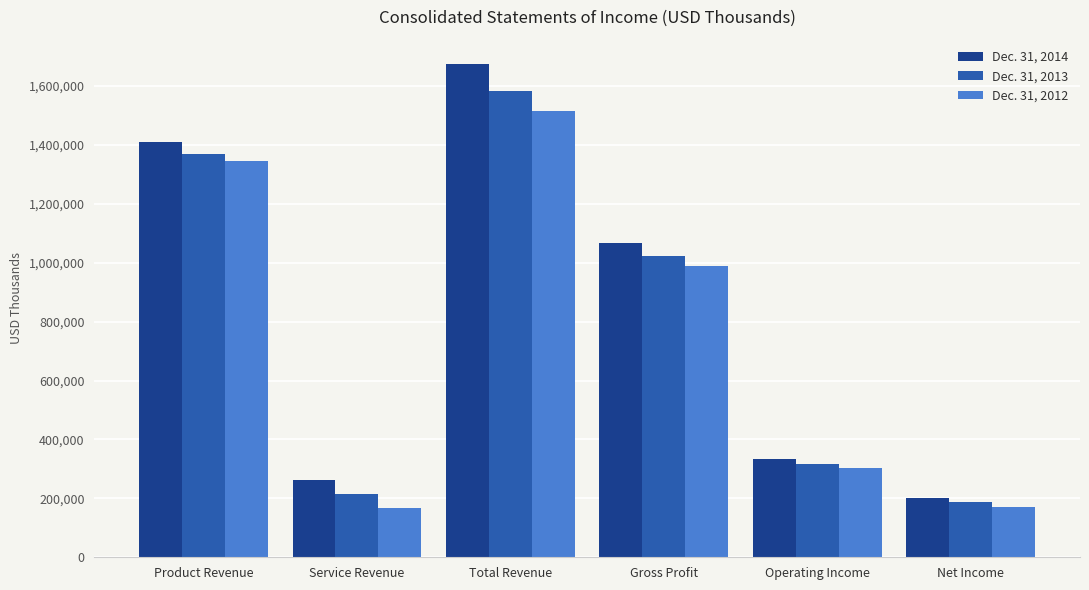

How many data points in Dec. 31, 2014 are less than 1067804?

3